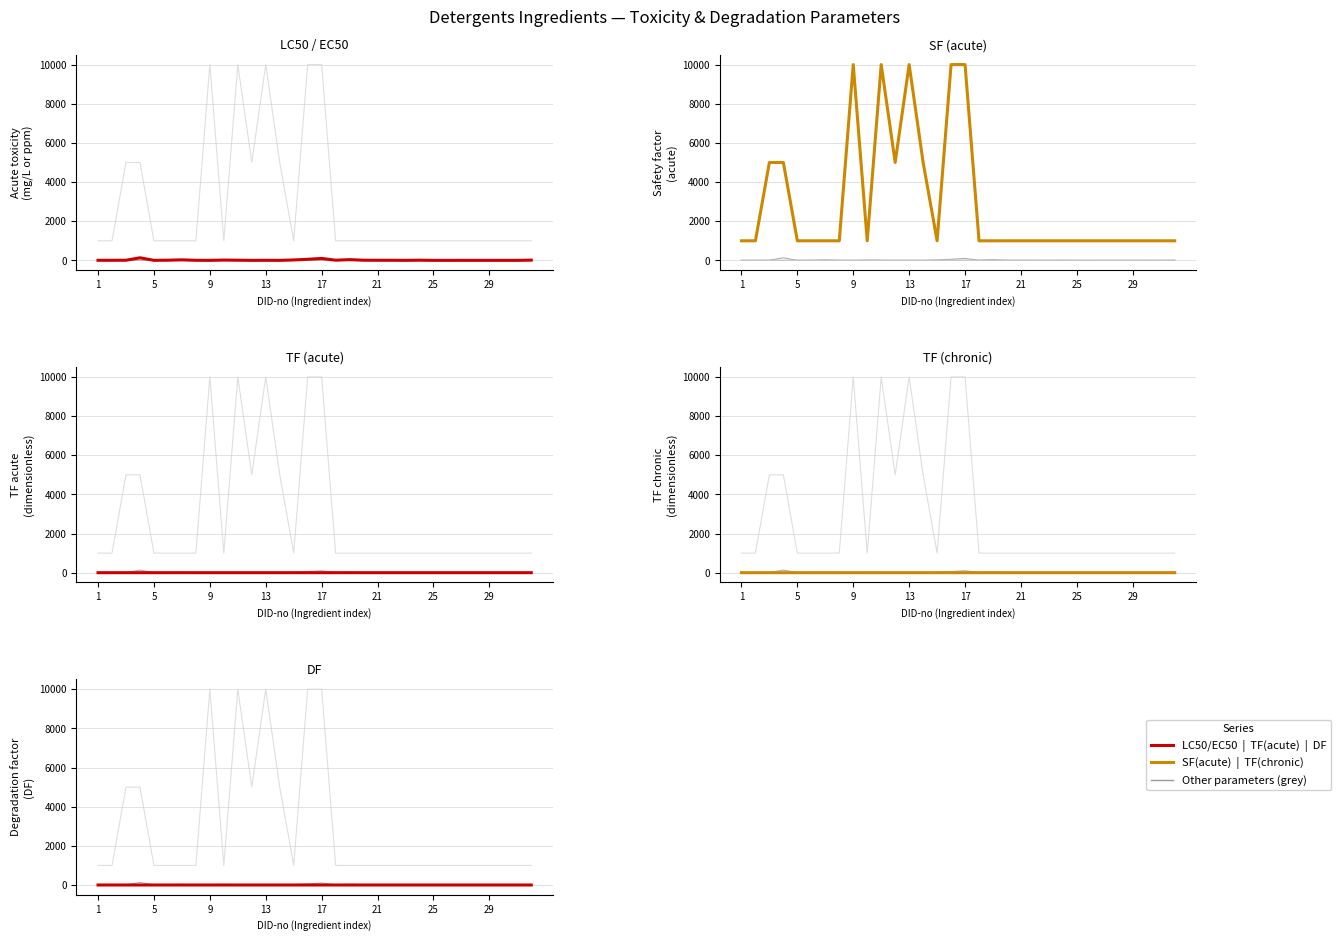

The LC50/EC50 series shows 100.0 at 17. True or false?

True